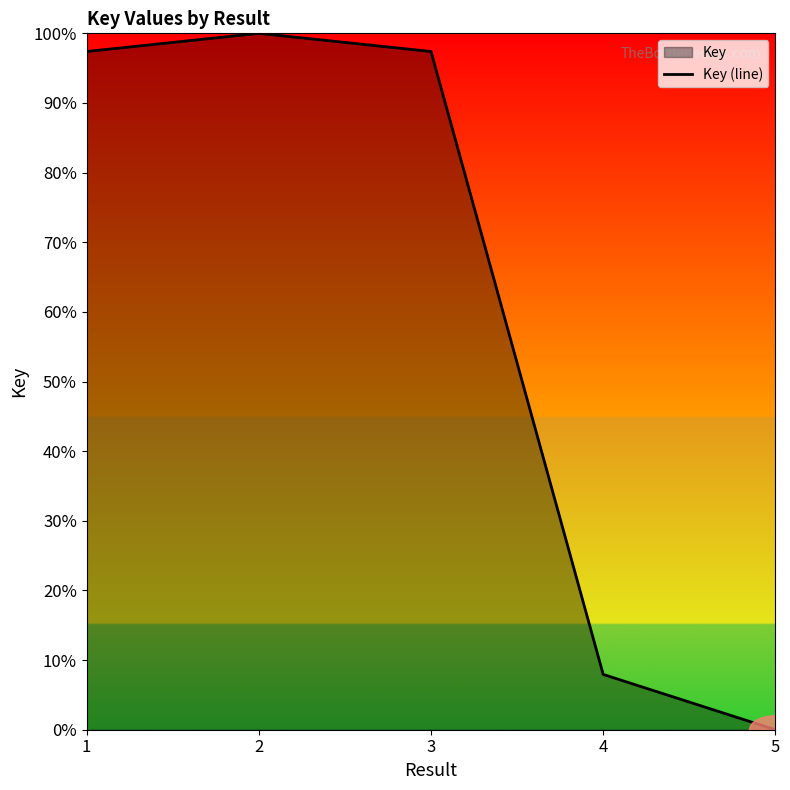

List the labels in order of value, largest first.

2, 1, 3, 4, 5